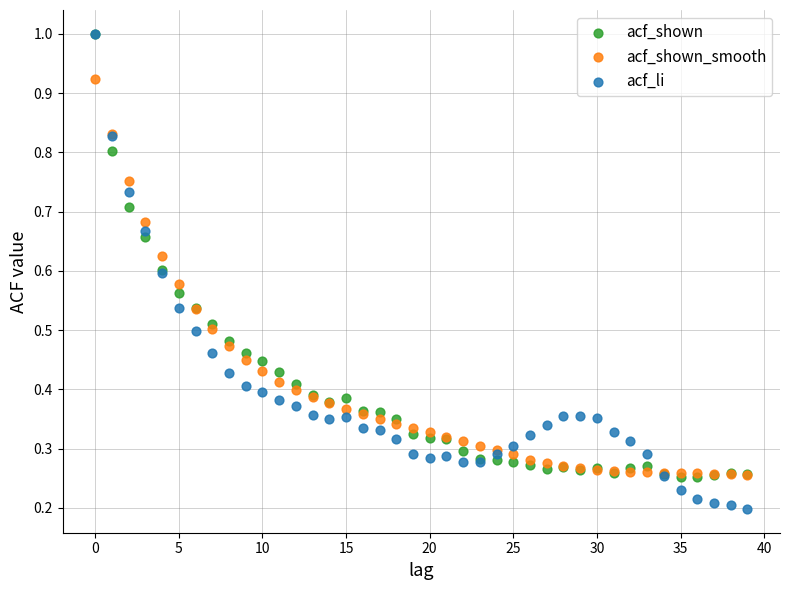

What are all the series names shown in the legend?

acf_shown, acf_shown_smooth, acf_li